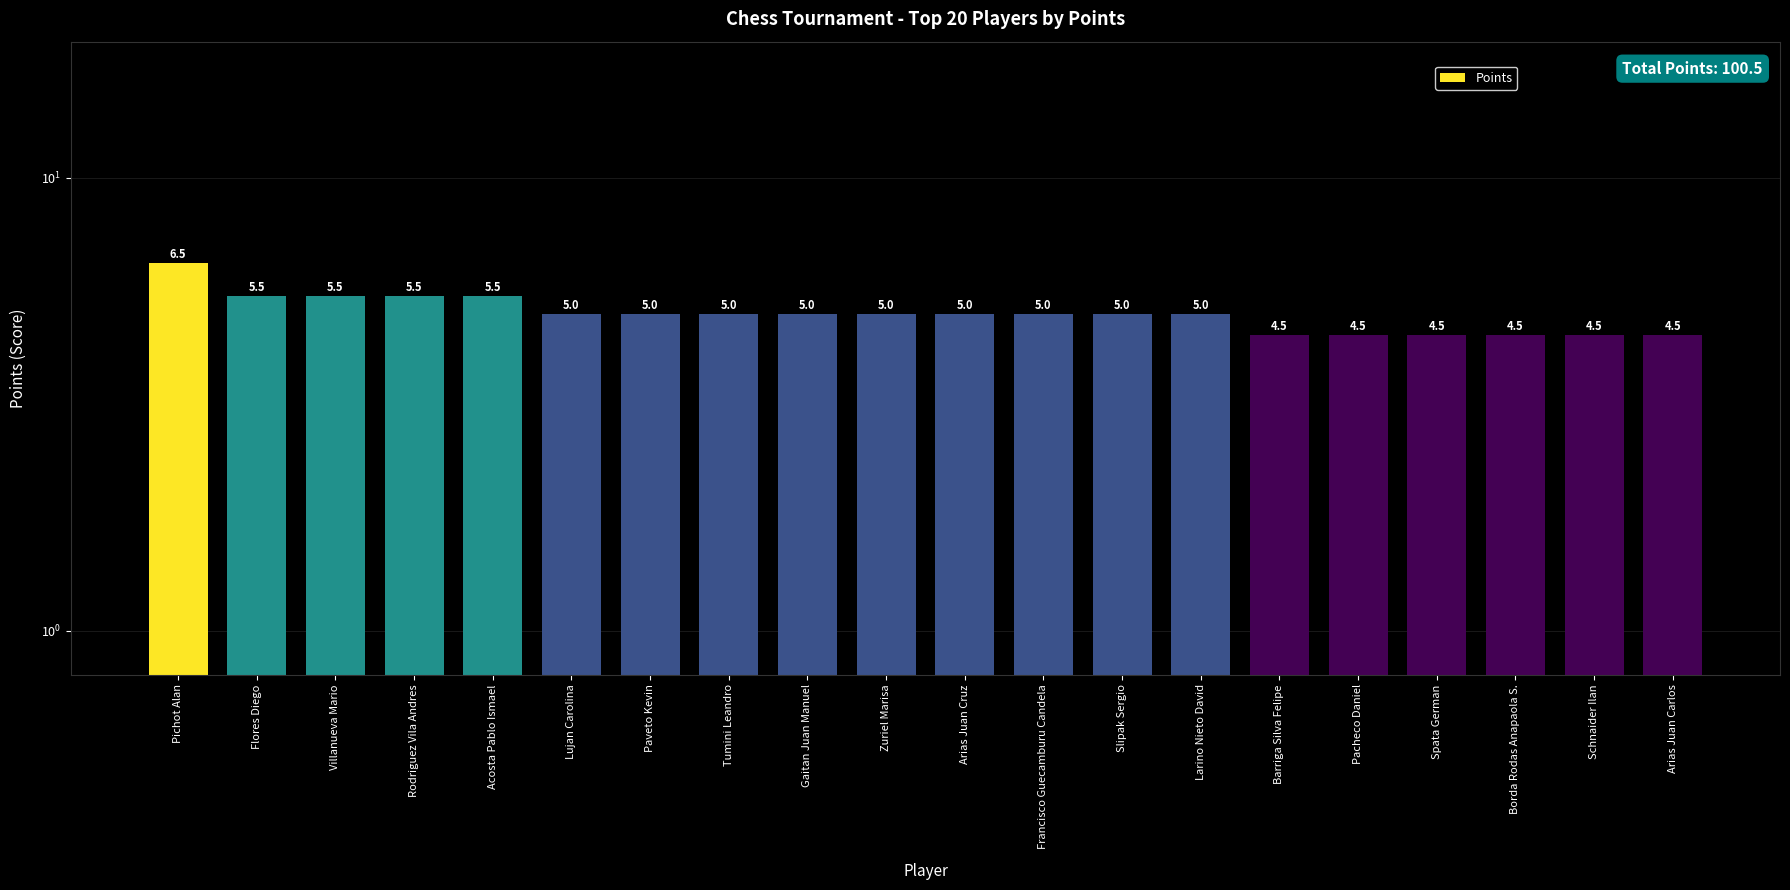

What is the difference between the maximum and minimum values?

2.0